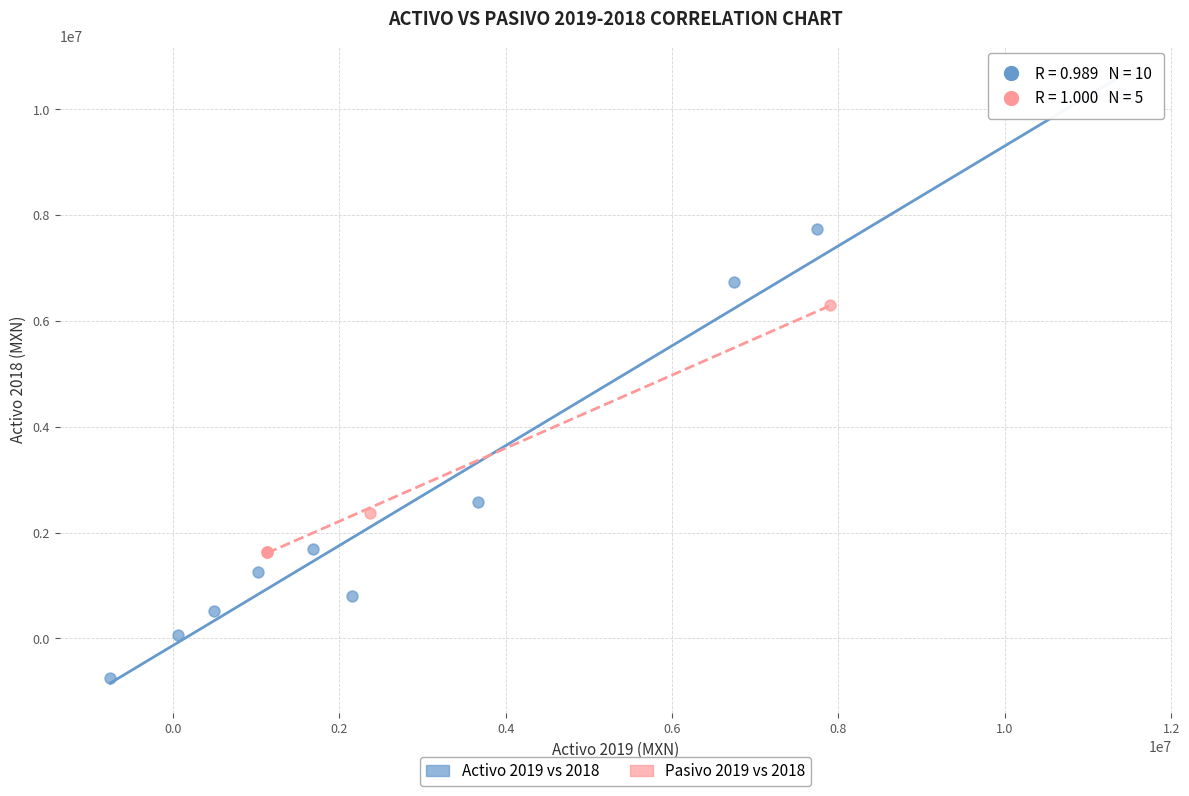

Which series contains the highest Y value?

Activo 2019 vs 2018